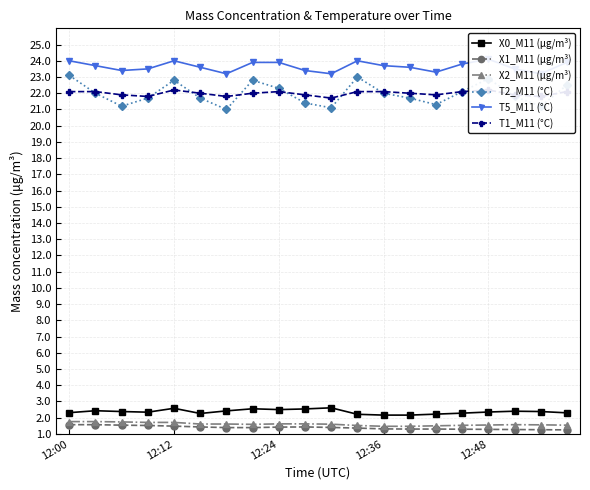

What is the minimum value shown in the chart?

1.2